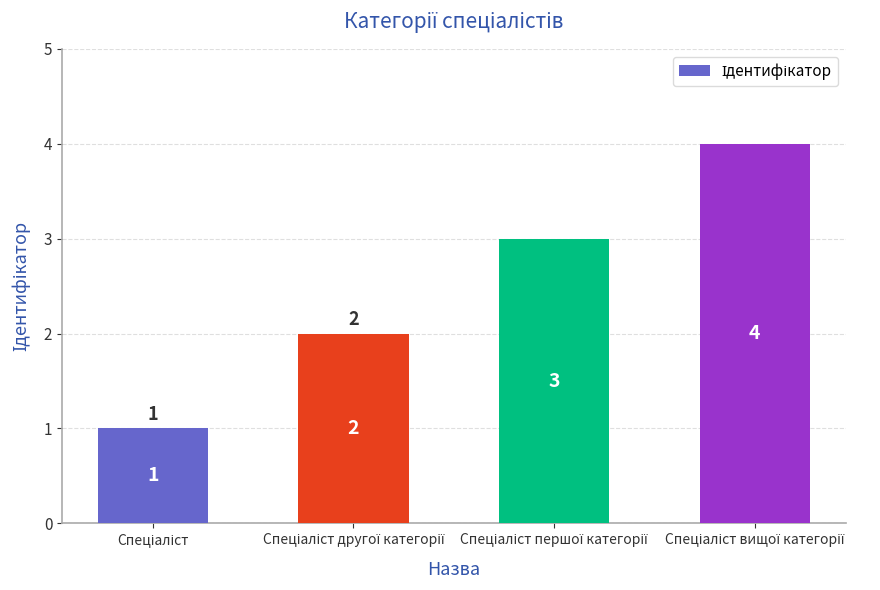

How many series are shown in this chart?

1